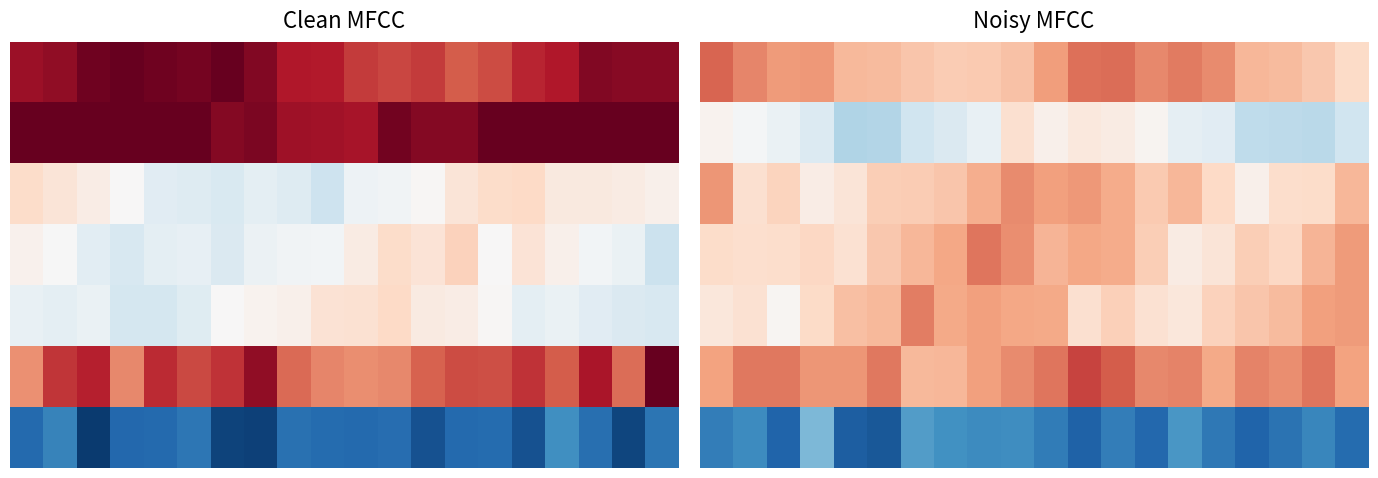

What is the difference between the highest and lowest values at 13?

1.3